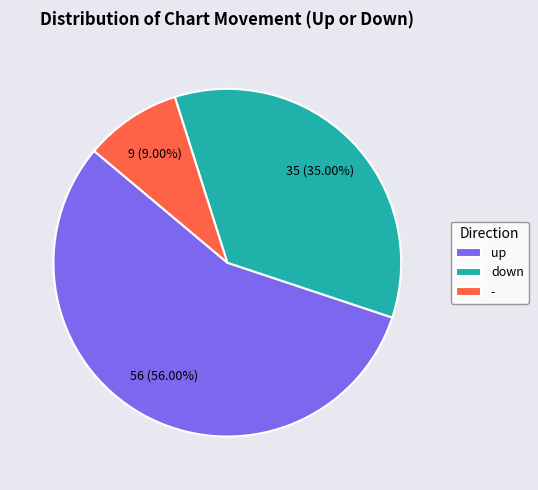

What percentage is the up slice, to the nearest percent?

56%